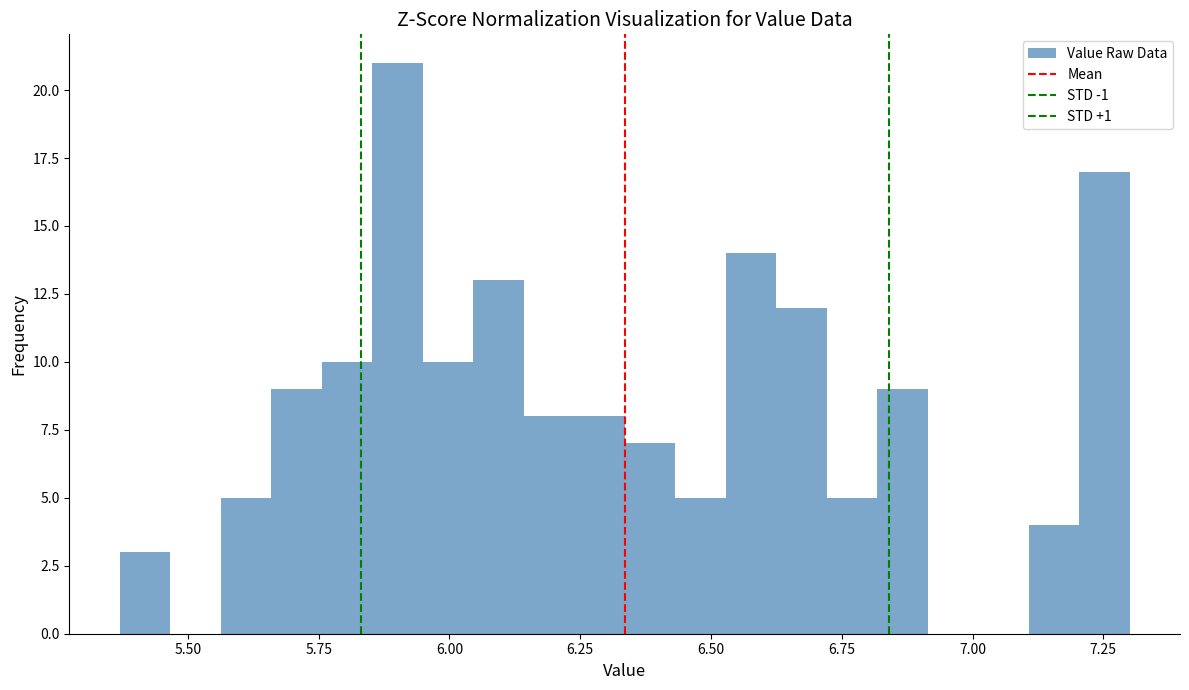

Around what value on the x-axis is the tallest bar? Give the approximate position of its centre, as read against the axis.

5.90